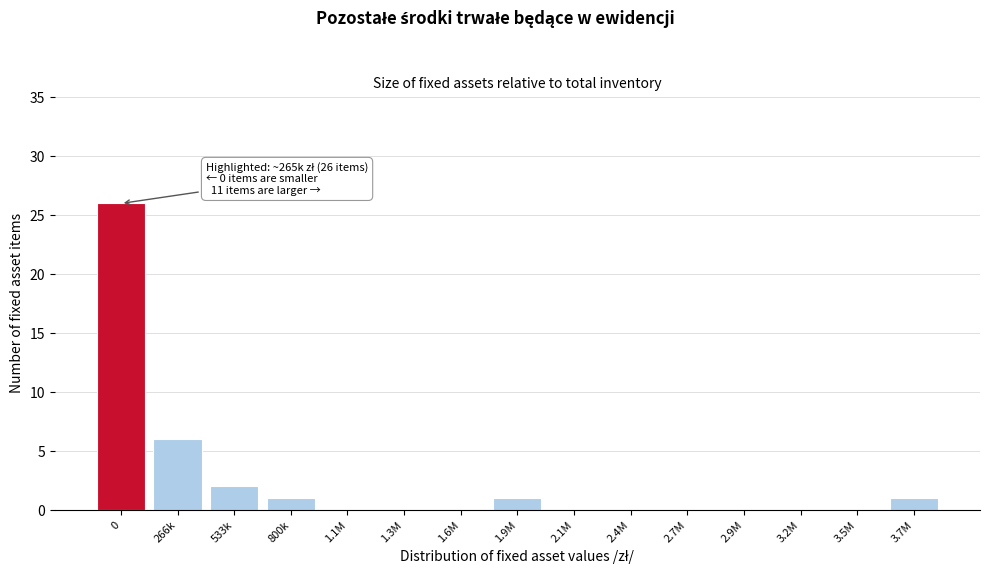

Reading left to right, transcribe all the data shown in this chart.

0=26	266k=6	533k=2	800k=1	1.1M=0	1.3M=0	1.6M=0	1.9M=1	2.1M=0	2.4M=0	2.7M=0	2.9M=0	3.2M=0	3.5M=0	3.7M=1